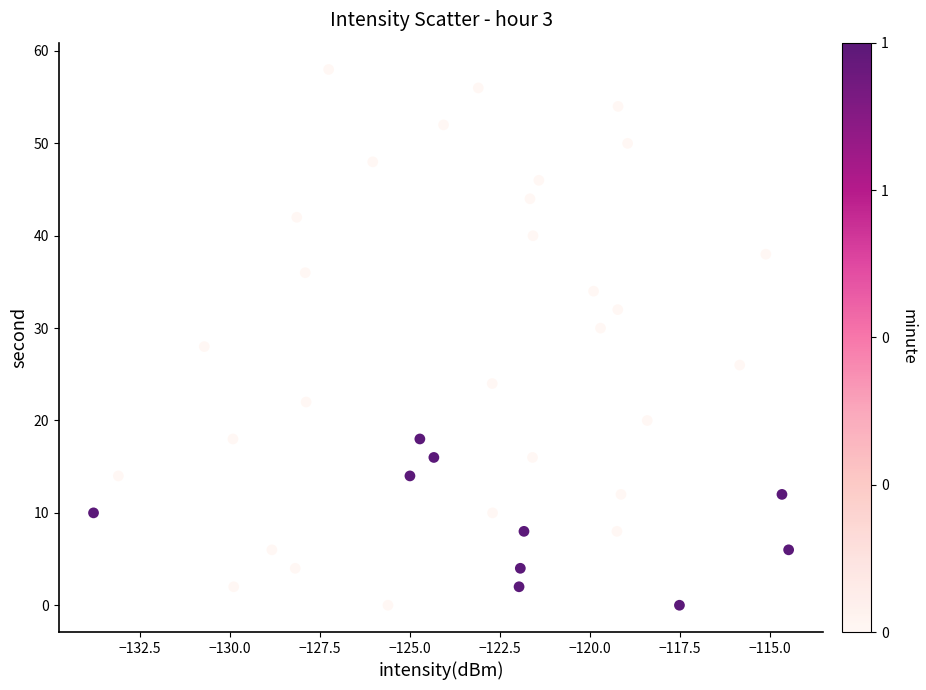

What is the range of Y values (max minus min)?

58